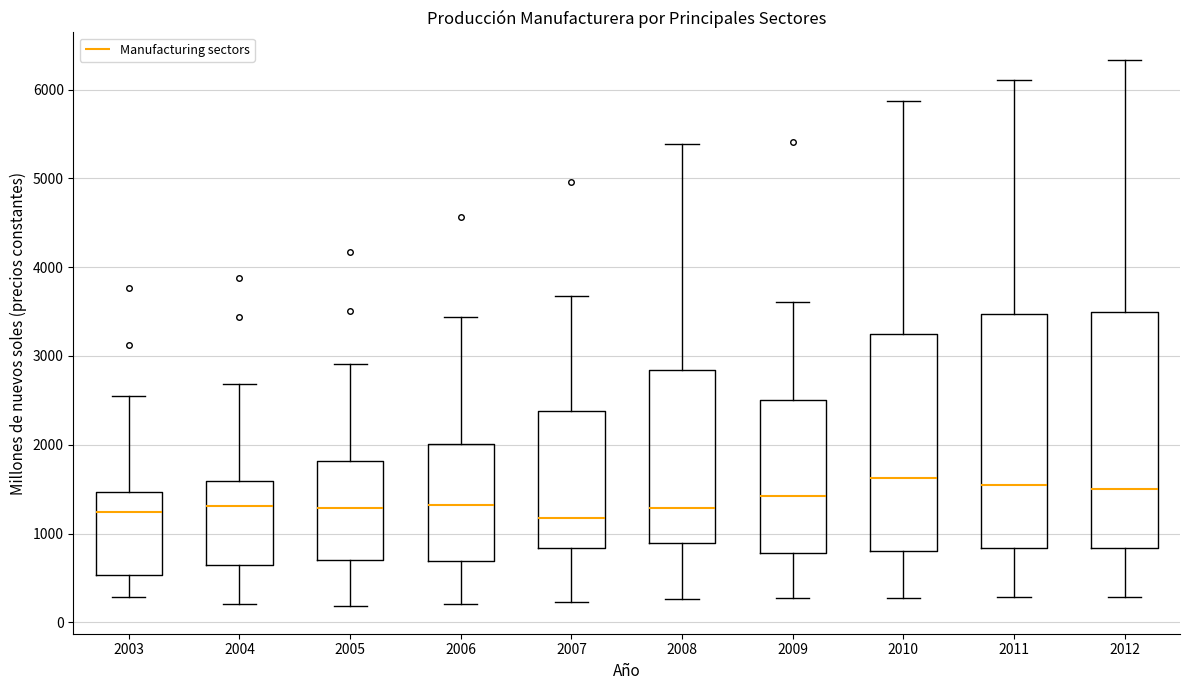

Reading left to right, read every box against the y-axis: the position of its median line, the range the box covers, and the ends of its whiskers. The values are not printed on the chart, so give them approximately, as read against the axis.

2003: median 1200, box 500 to 1500, whiskers 300 to 2600
2004: median 1300, box 600 to 1600, whiskers 200 to 2700
2005: median 1300, box 700 to 1800, whiskers 200 to 2900
2006: median 1300, box 700 to 2000, whiskers 200 to 3400
2007: median 1200, box 800 to 2400, whiskers 200 to 3700
2008: median 1300, box 900 to 2800, whiskers 300 to 5400
2009: median 1400, box 800 to 2500, whiskers 300 to 3600
2010: median 1600, box 800 to 3200, whiskers 300 to 5900
2011: median 1600, box 800 to 3500, whiskers 300 to 6100
2012: median 1500, box 800 to 3500, whiskers 300 to 6300